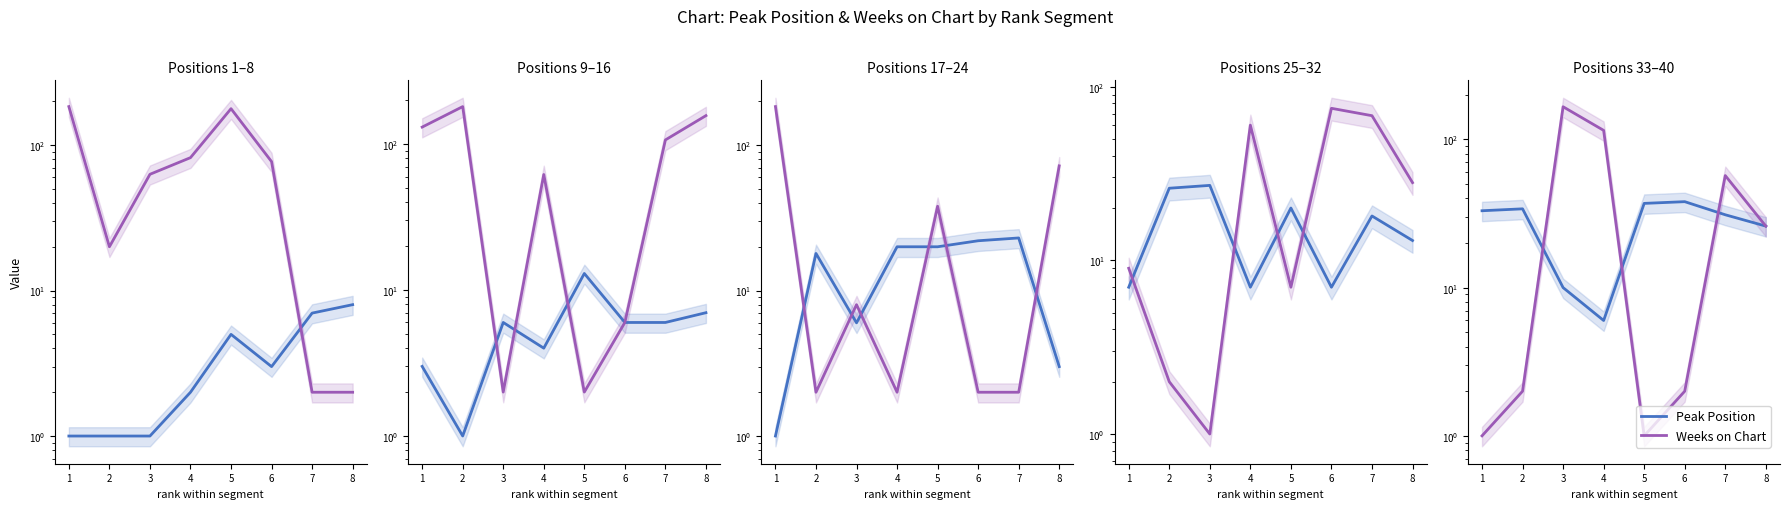

Read the Weeks on Chart value at 3.

166